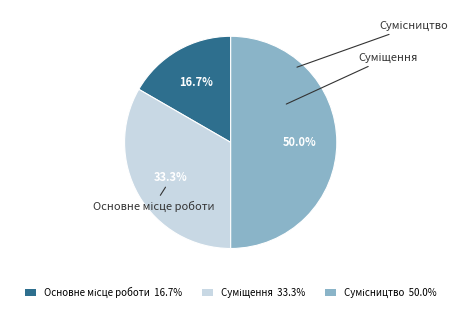

How many slices are in this pie chart?

3